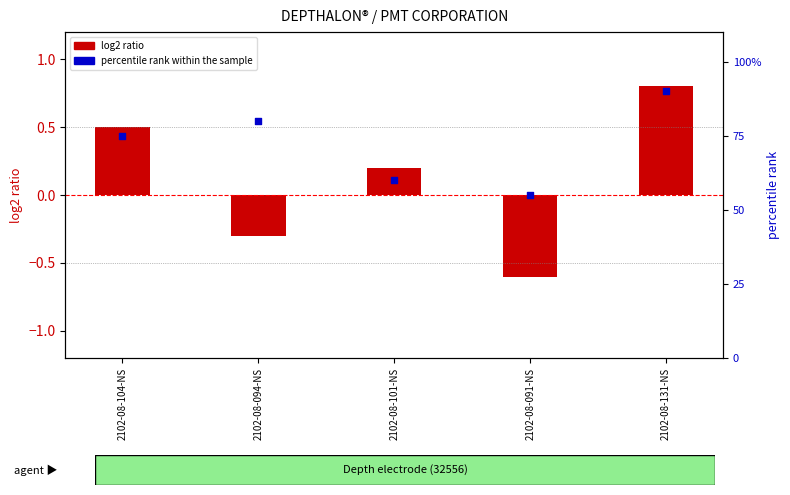

Which series has the largest total across all categories?

percentile rank within the sample